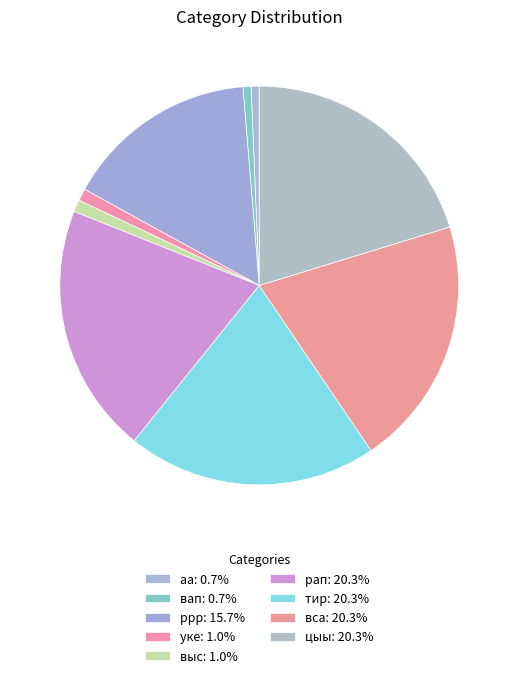

Count the number of slices in the pie.

9